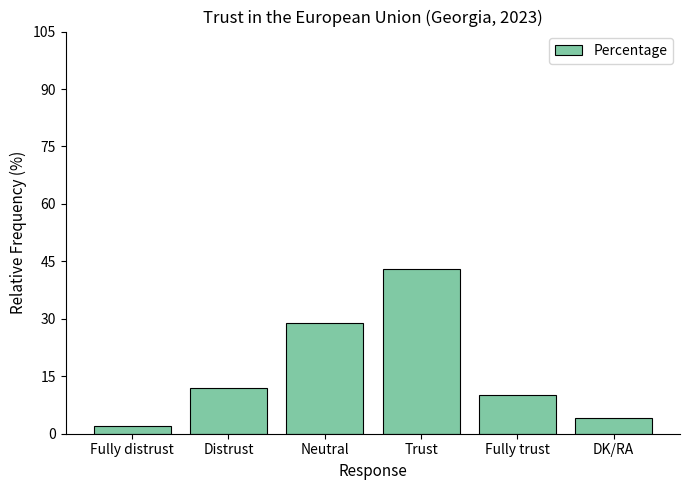

At which label is the value closest to 22?

Neutral